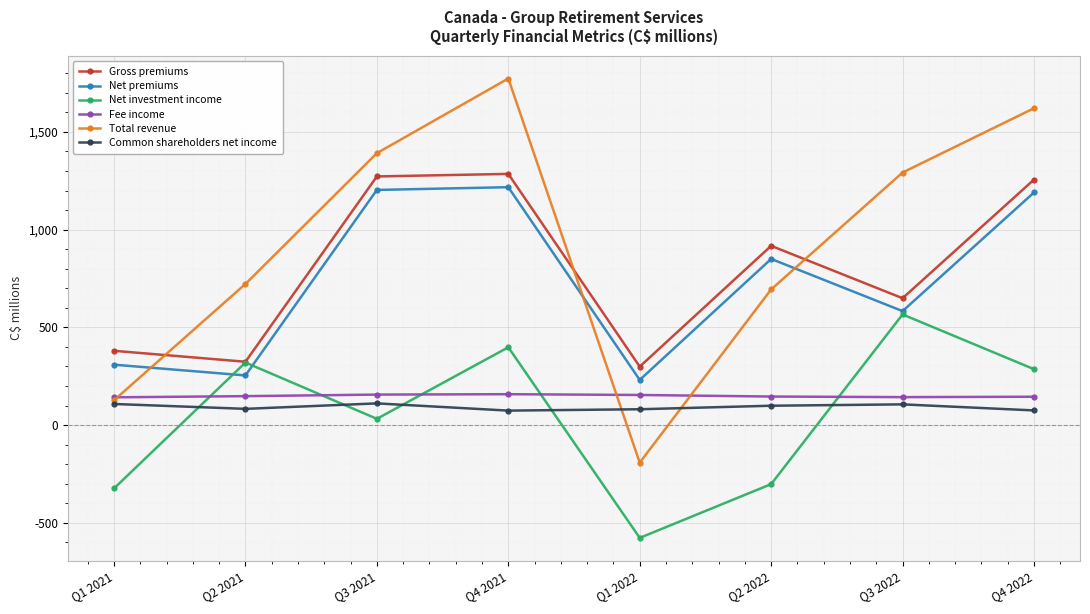

Is it true that Gross premiums equals 280 at Q3 2021?

False